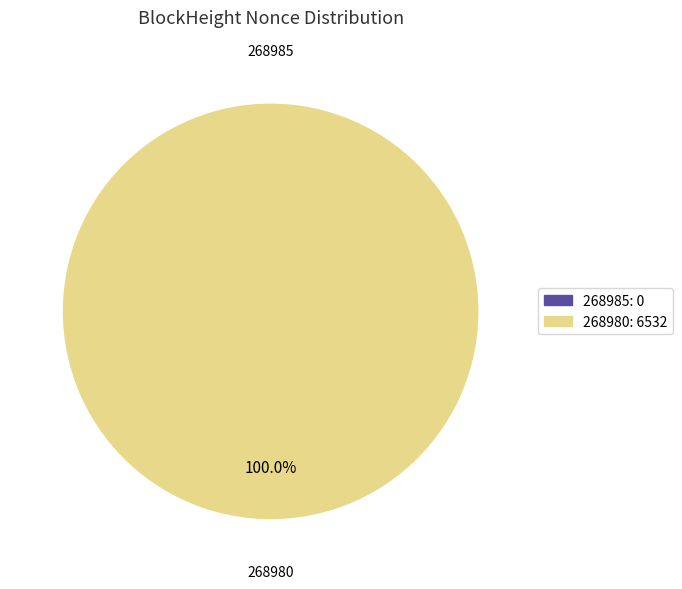

Does 268980 represent more than half of the total?

Yes